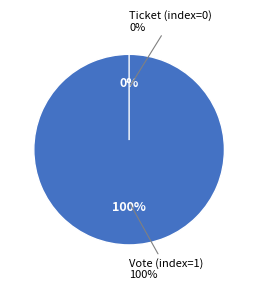

Between Ticket (index=0) and Vote (index=1), which is larger?

Vote (index=1)